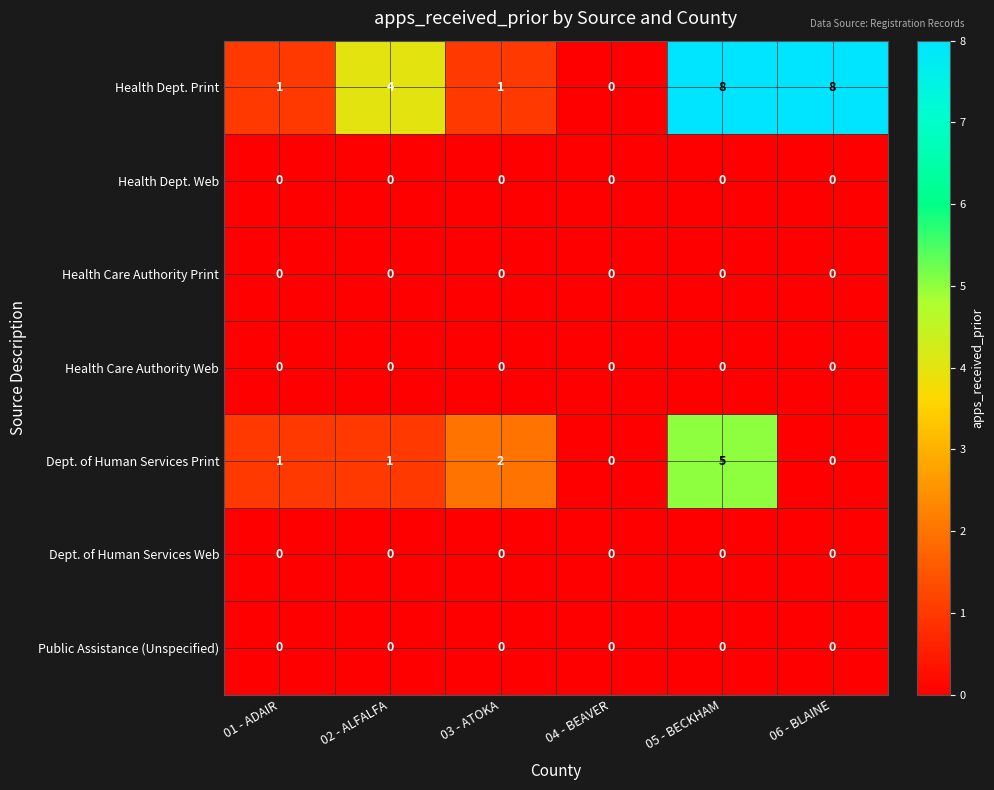

How many distinct data groups are displayed?

7